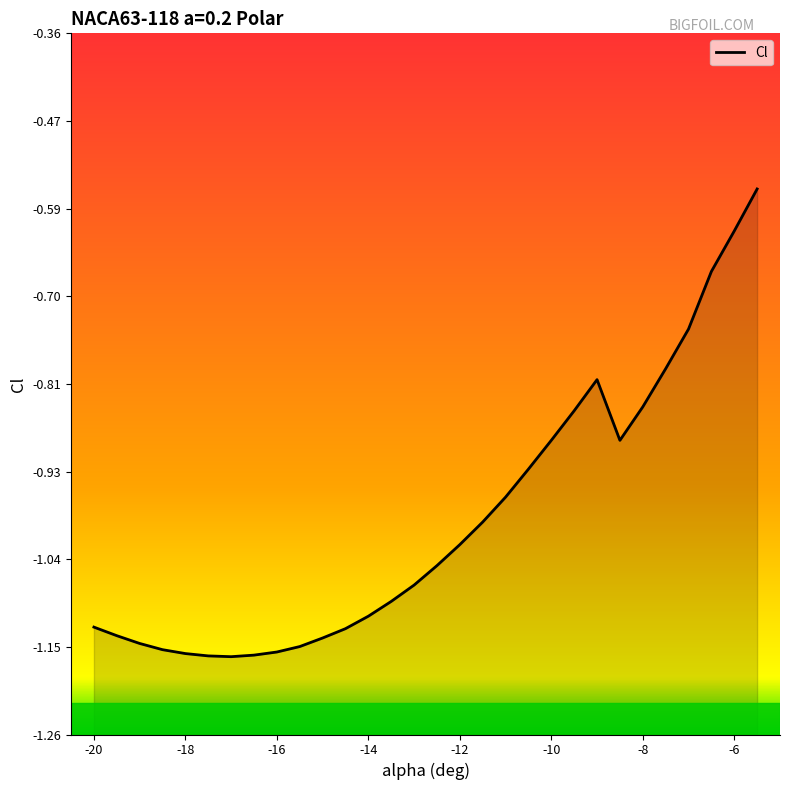

At which category does the data reach its first local valley?

-17